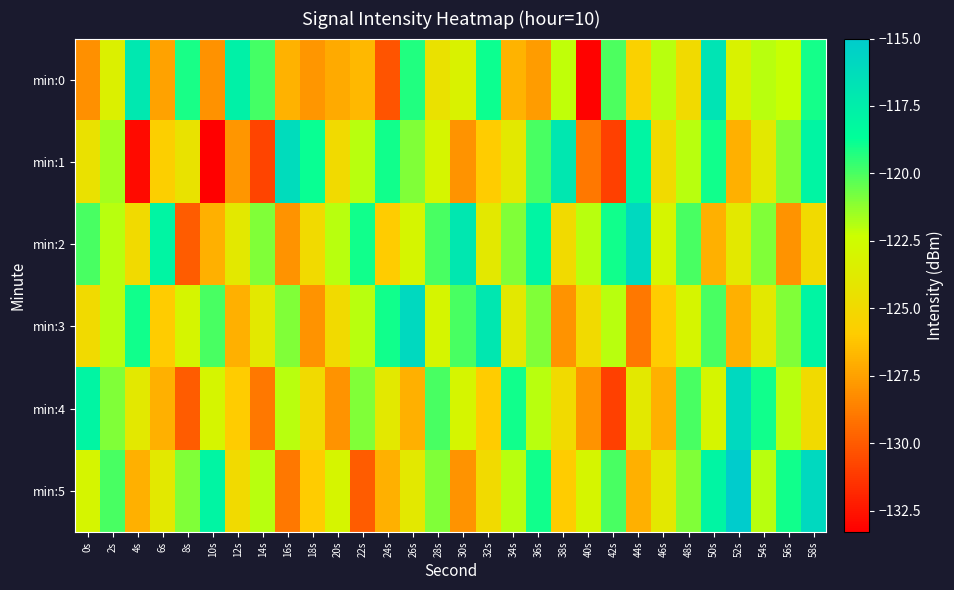

Between 14s and 8s, which is larger?

8s